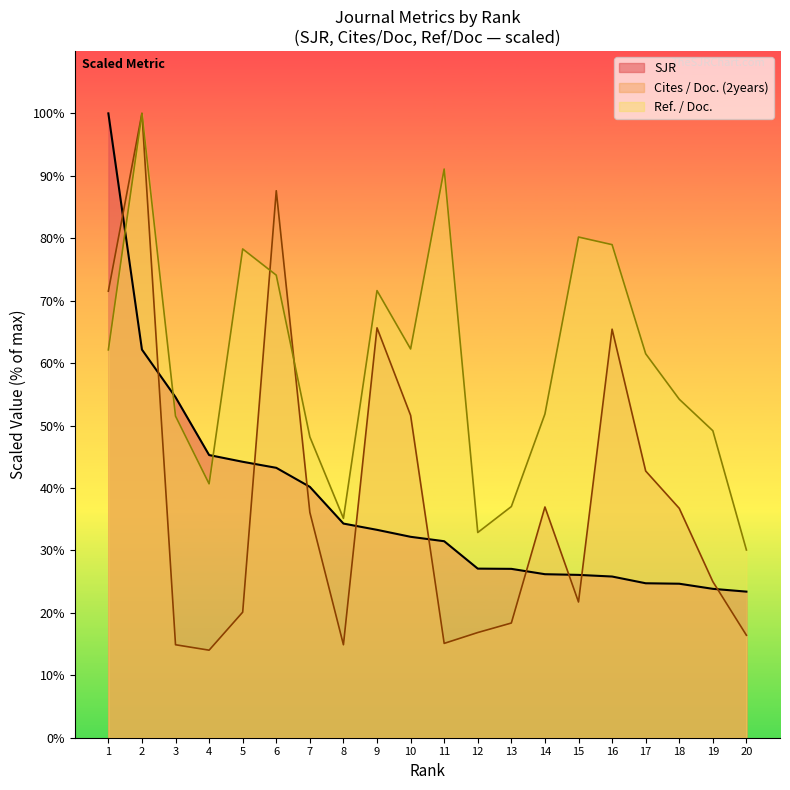

Rank the series at 19 from lowest to highest value.

SJR, Cites / Doc. (2years), Ref. / Doc.